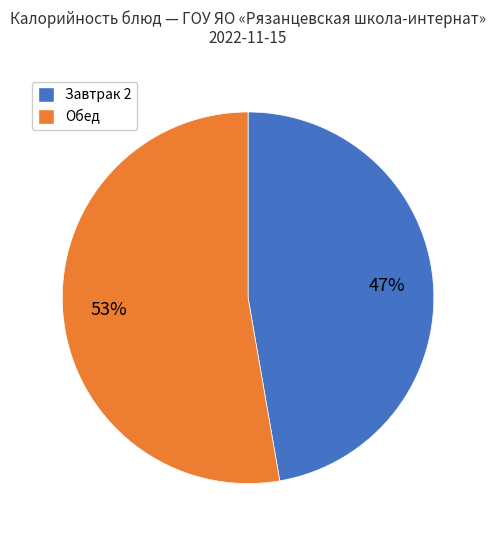

Is there a majority slice in this chart?

Yes